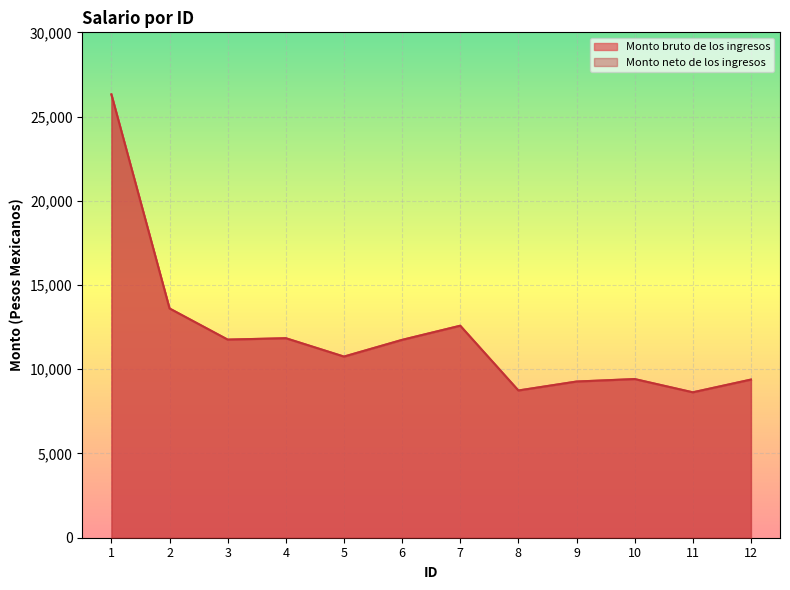

Is it true that Monto bruto de los ingresos equals 8630.9 at 11?

True